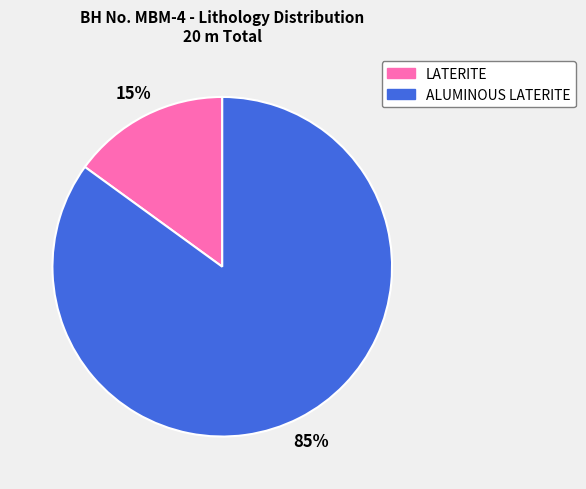

Which category has the smallest portion of the pie?

LATERITE